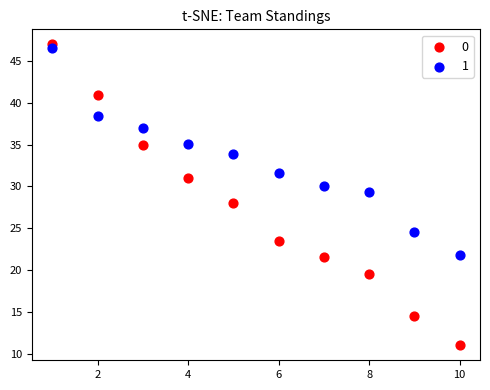

Across all data points, what is the range of X values (max minus min)?

9.0